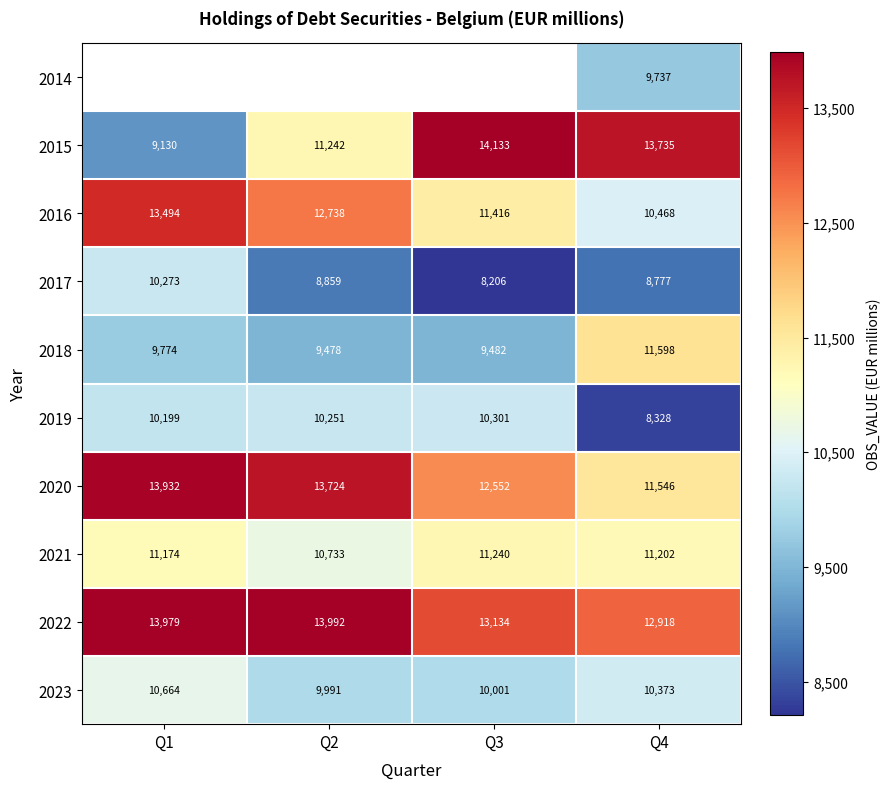

Rank the categories by 2023 value from highest to lowest.

Q1, Q4, Q3, Q2